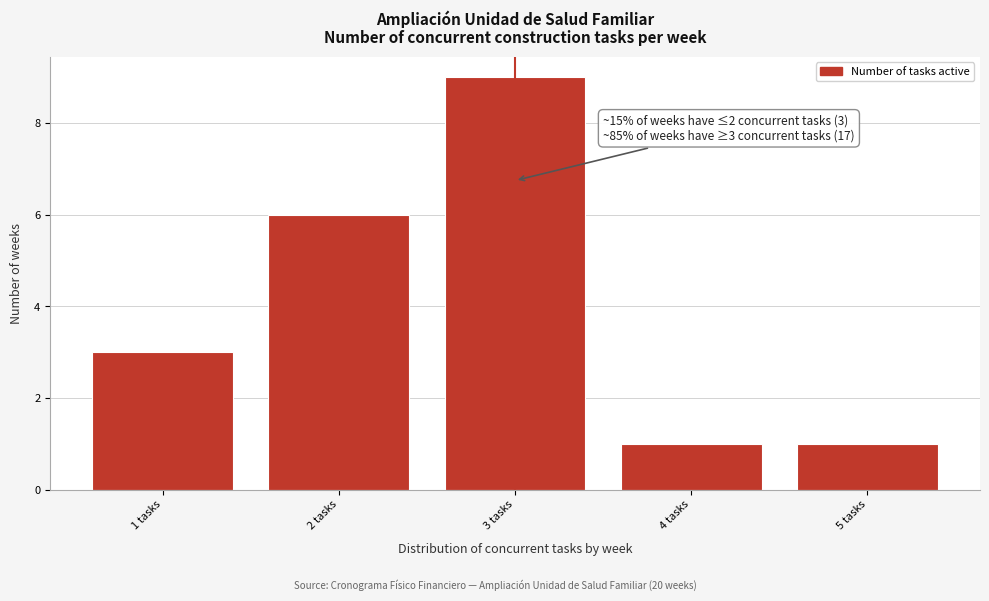

Which range on the x-axis has the tallest bar?

2.5 to 3.5